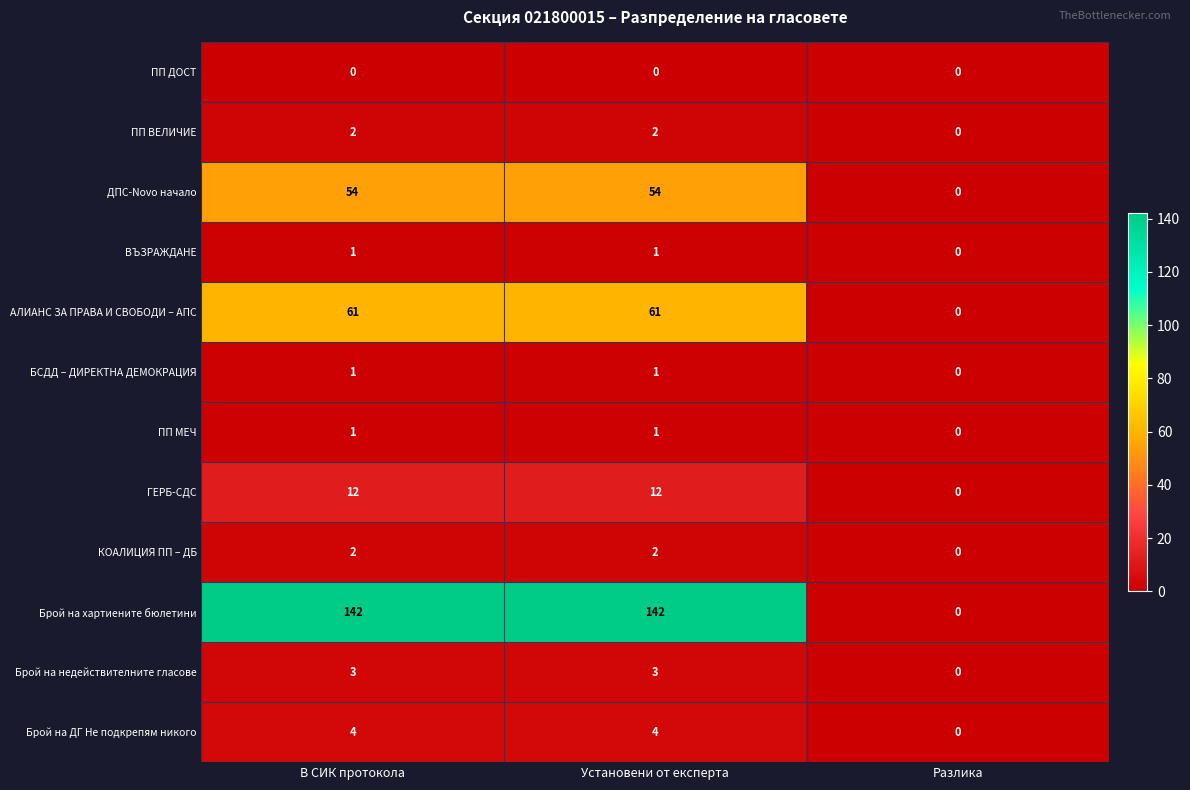

Between В СИК протокола and Разлика, which series saw the biggest shift?

Брой на хартиените бюлетини